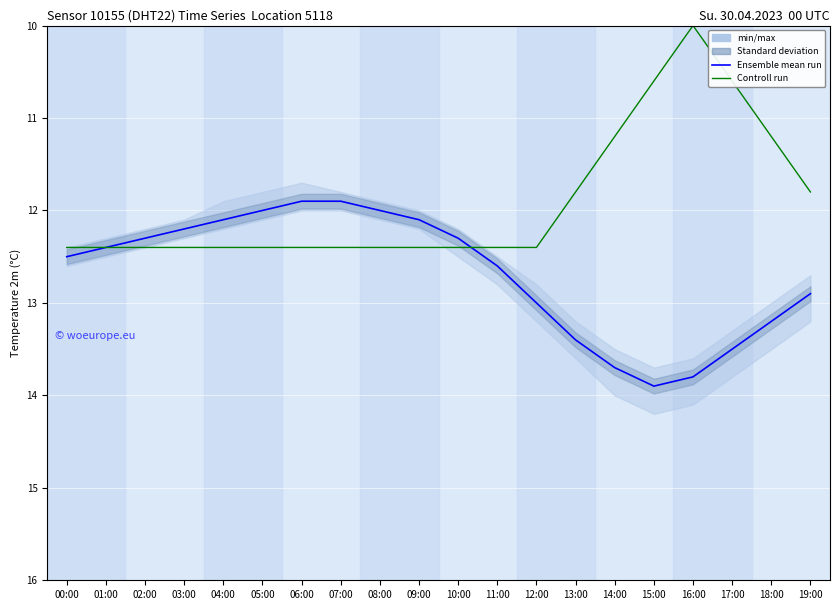

Is it true that Ensemble mean run equals 13.5 at 17:00?

True